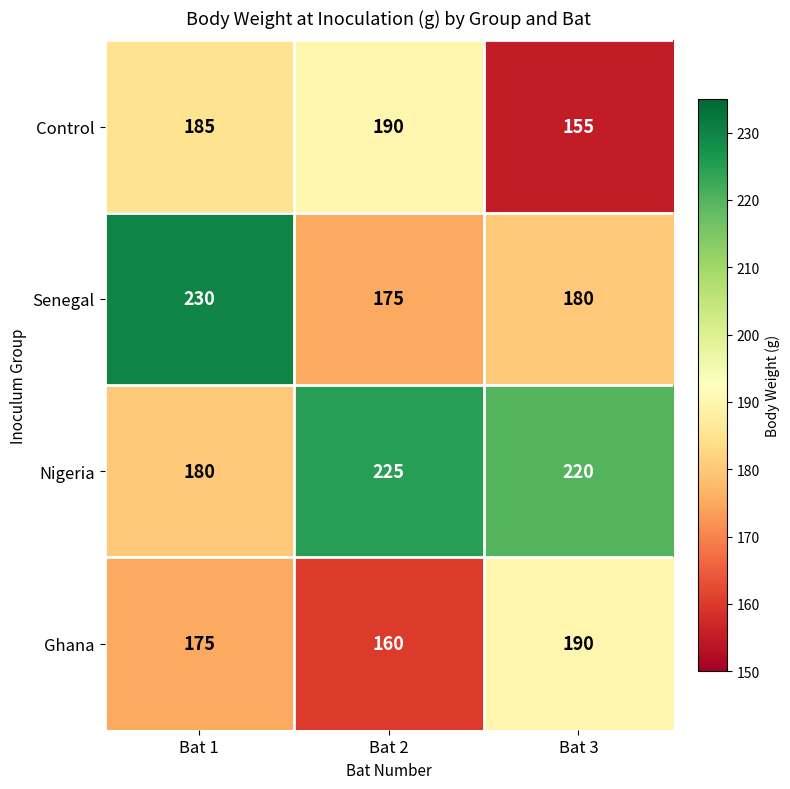

Which series changed the most between Bat 1 and Bat 2?

Senegal